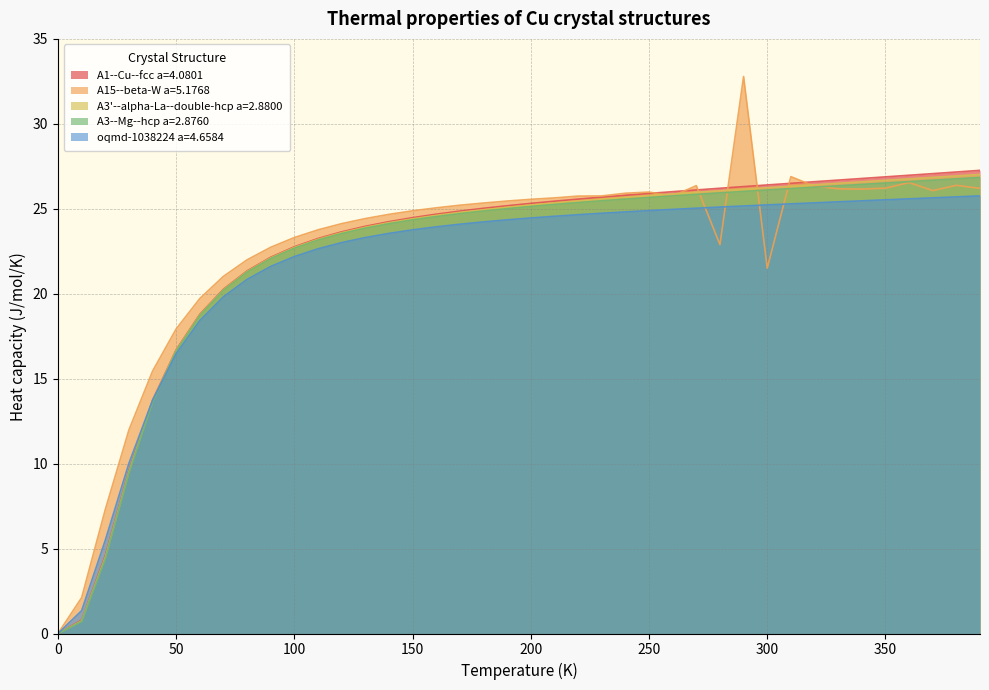

Which category has the highest value across all series?

290